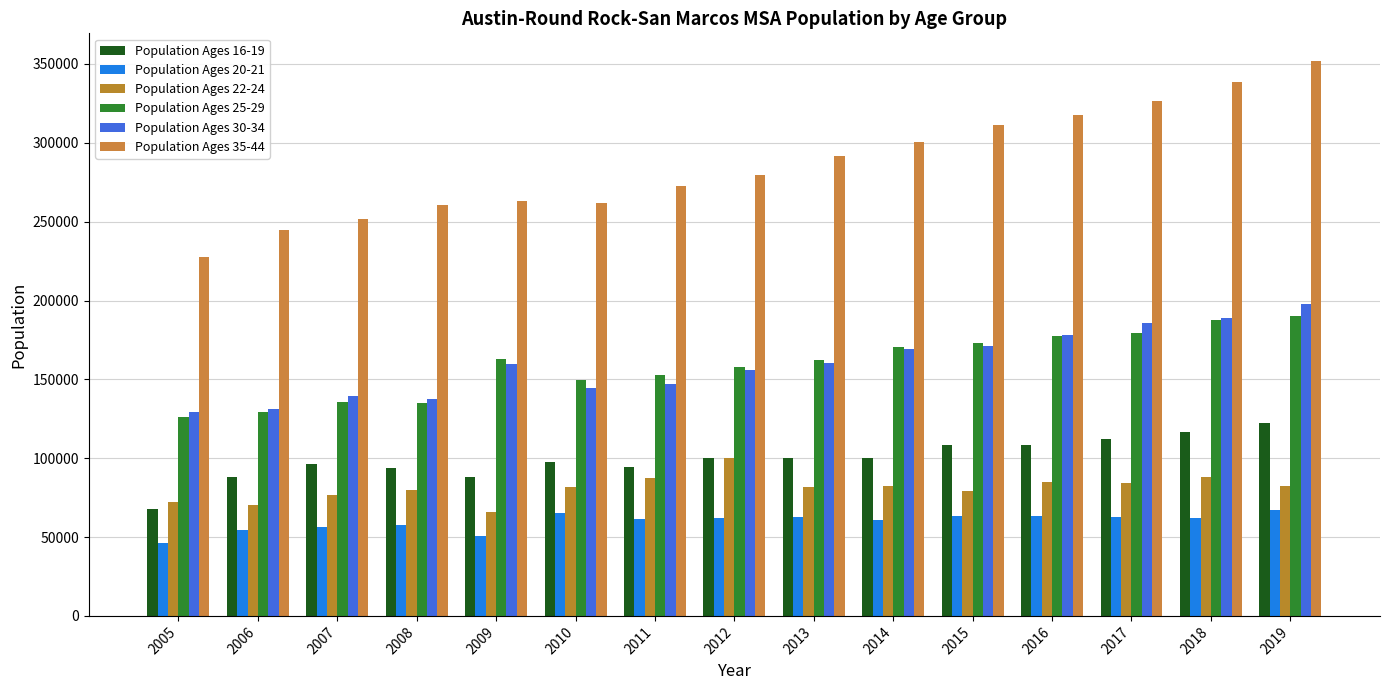

At which category is the sum across all series the highest?

2019